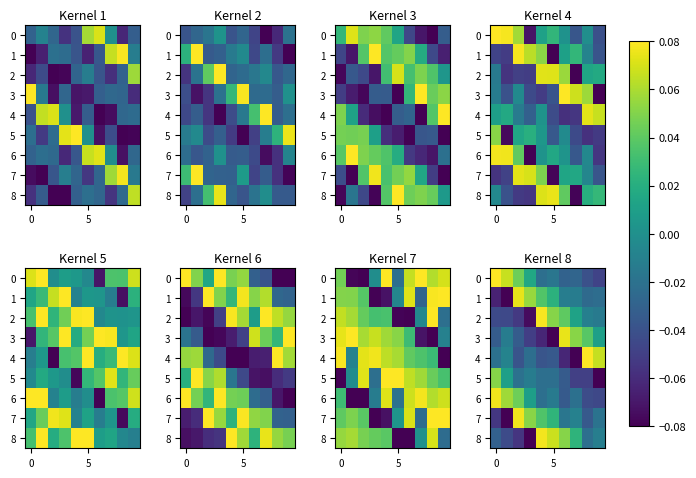

How many values in 1 are below zero?

6